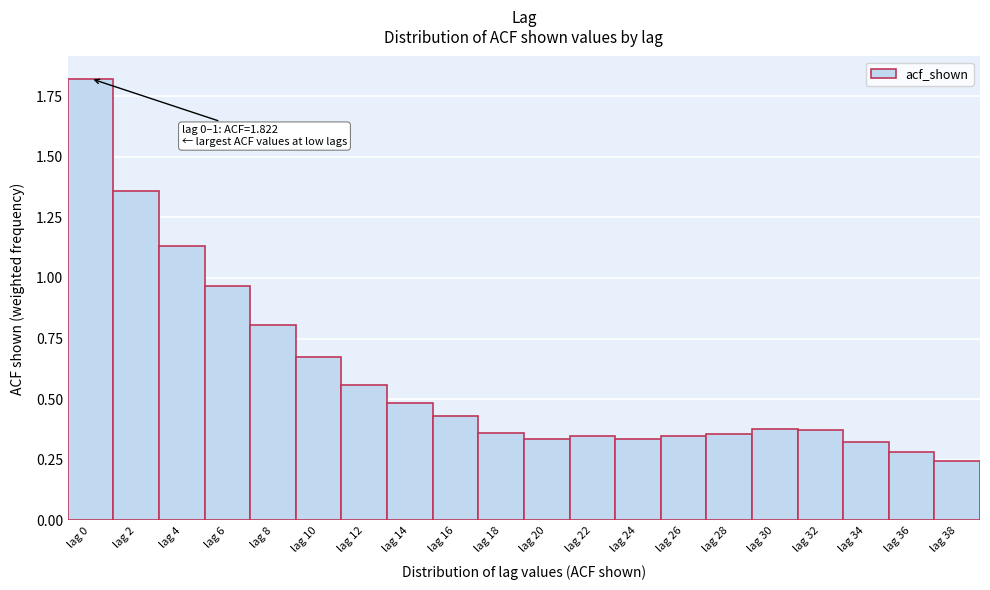

Is it true that the value at lag 26 is 0.2?

False